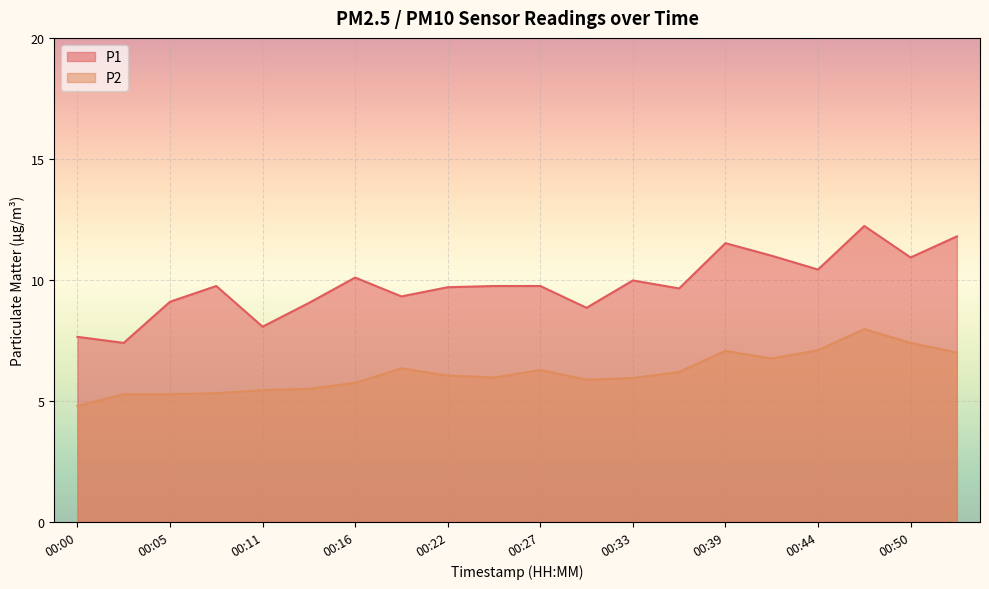

What is the approximate value of P2 at 00:05?

5.3